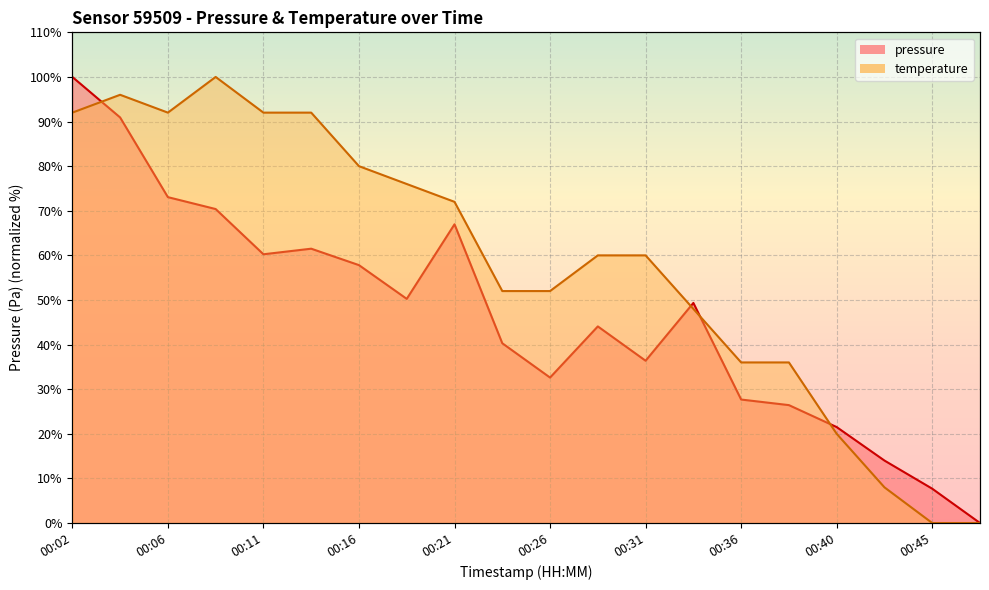

At how many categories does at least one series exceed 86?

6